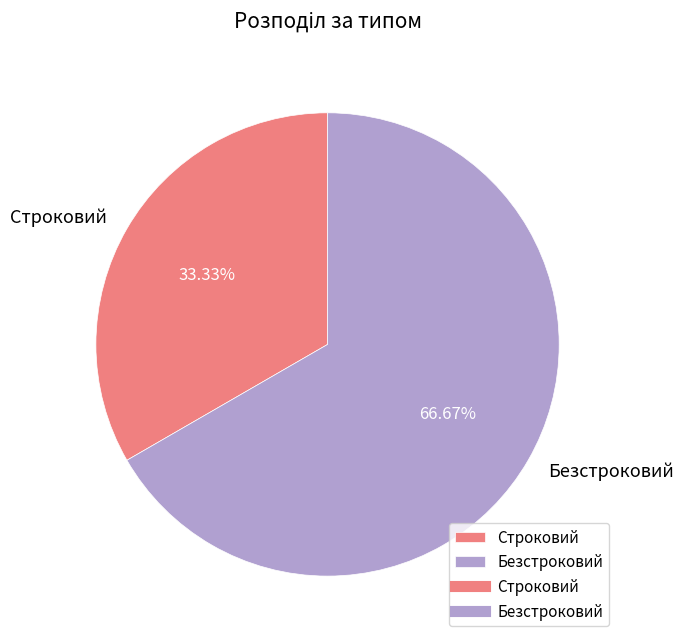

To the nearest percent, what is the difference between the largest and smallest slice percentages?

33%